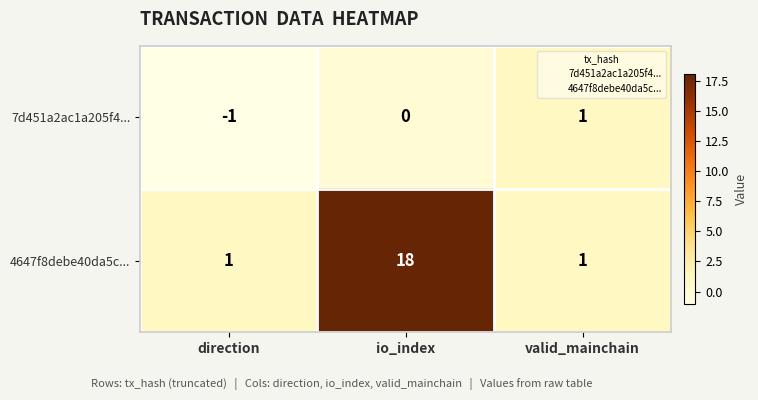

How many 4647f8debe40da5c... values are between 1 and 18?

3